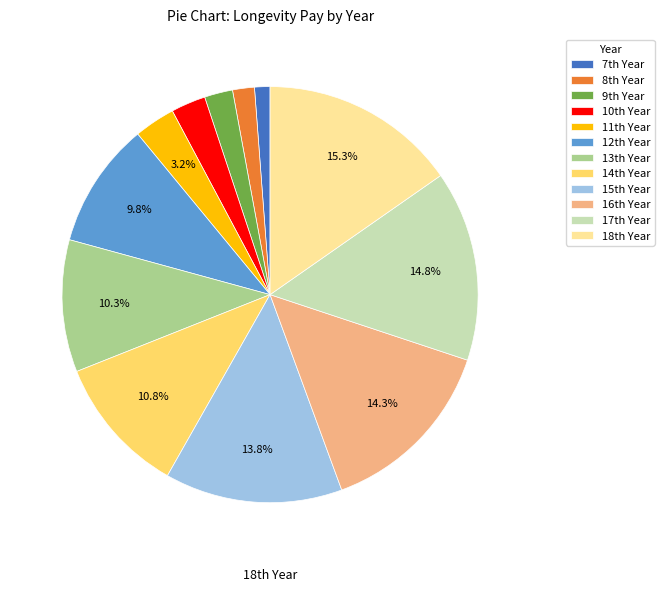

To the nearest percent, what is the difference between the largest and smallest slice percentages?

14%